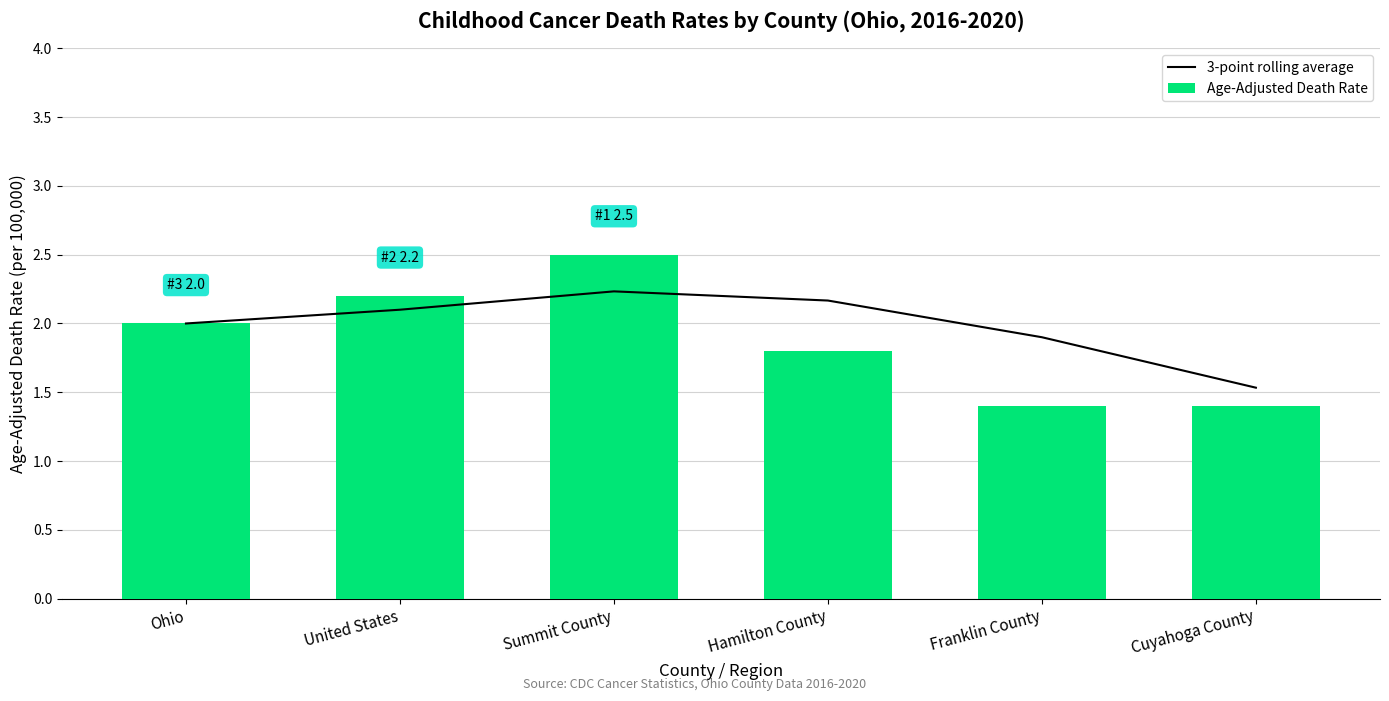

Is it true that 3-point rolling average equals 2.2 at Hamilton County?

True